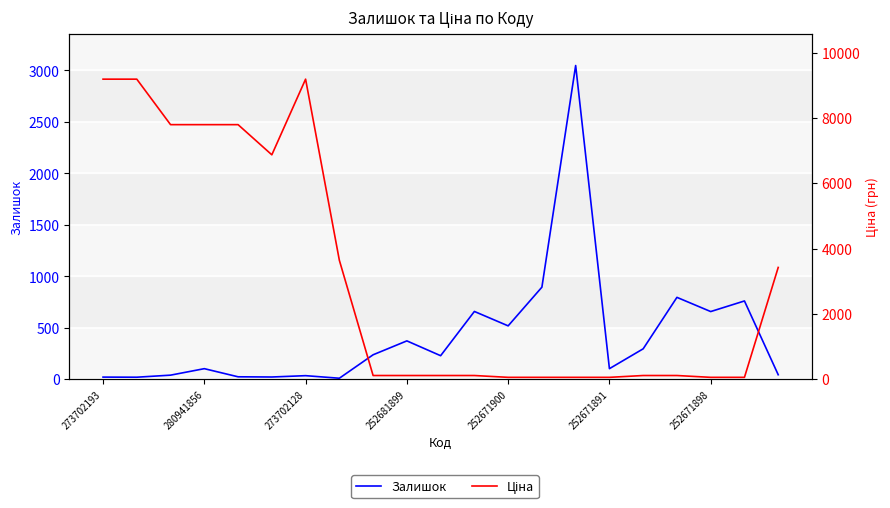

What are all the series names shown in the legend?

Залишок, Ціна